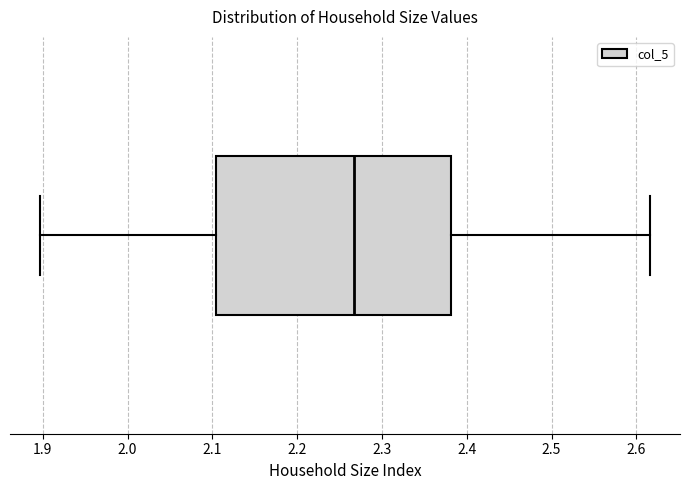

Where does the left whisker of the box end on the x-axis? The values are not printed on the chart, so give them approximately, as read against the axis.

1.90